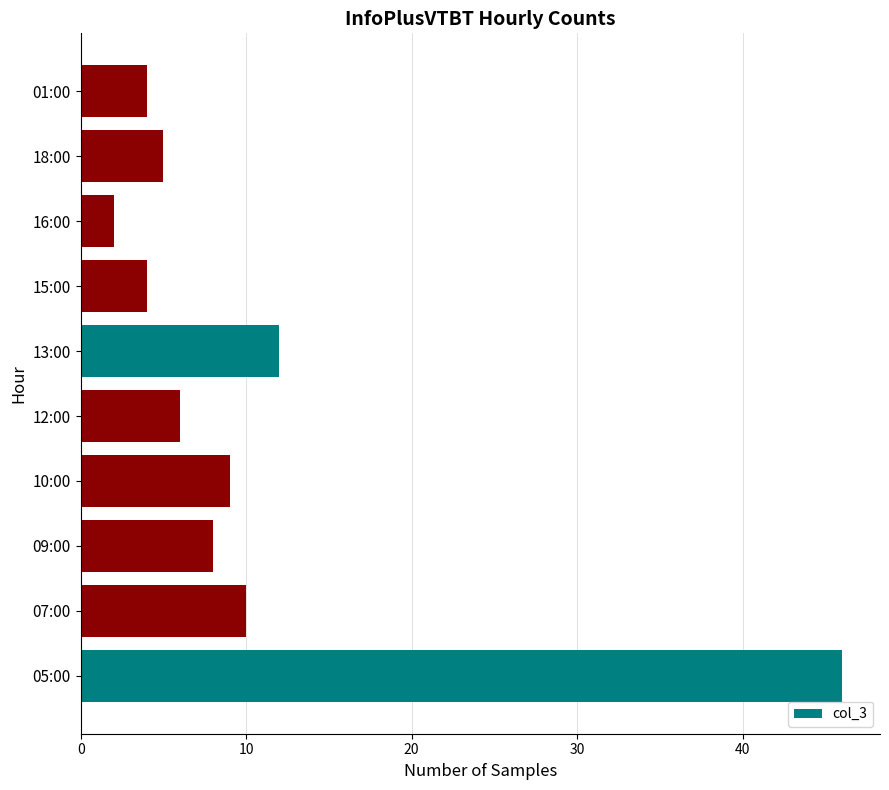

What is the difference between the second highest and minimum values?

10